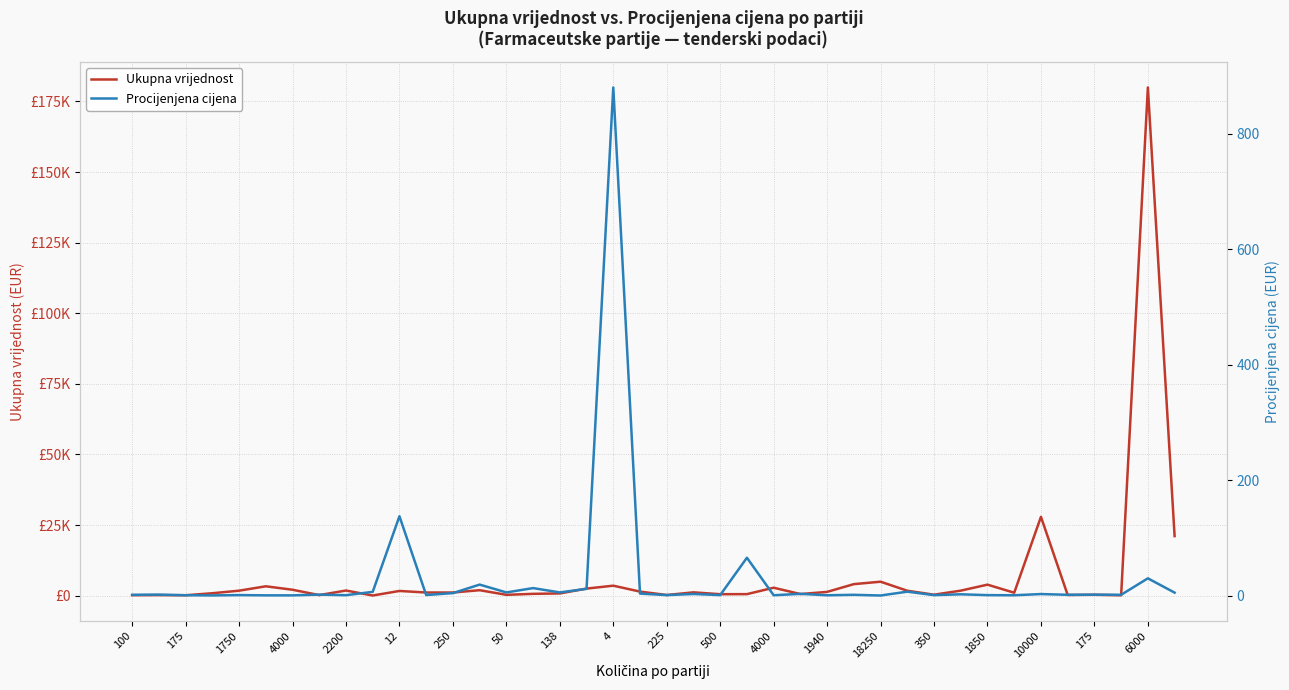

What is the maximum value for Procijenjena cijena?

880.0